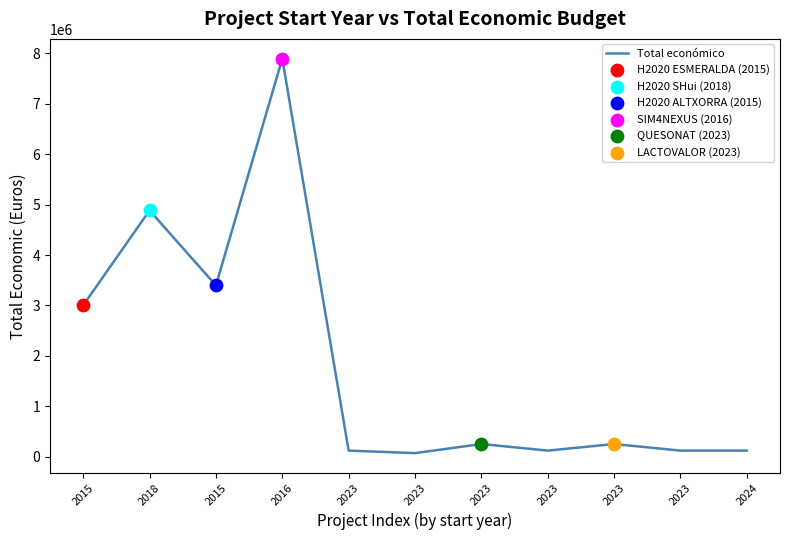

Which has a higher value, 2016 or 2023?

2016